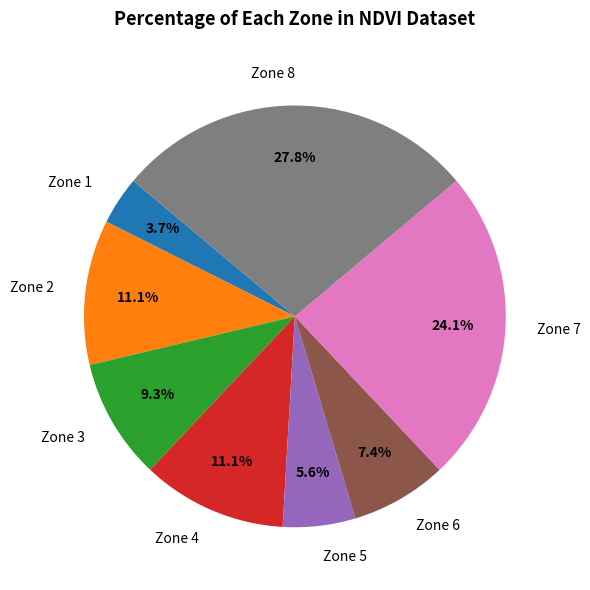

Combined, what portion of the pie is Zone 8 and Zone 4?

38.9%